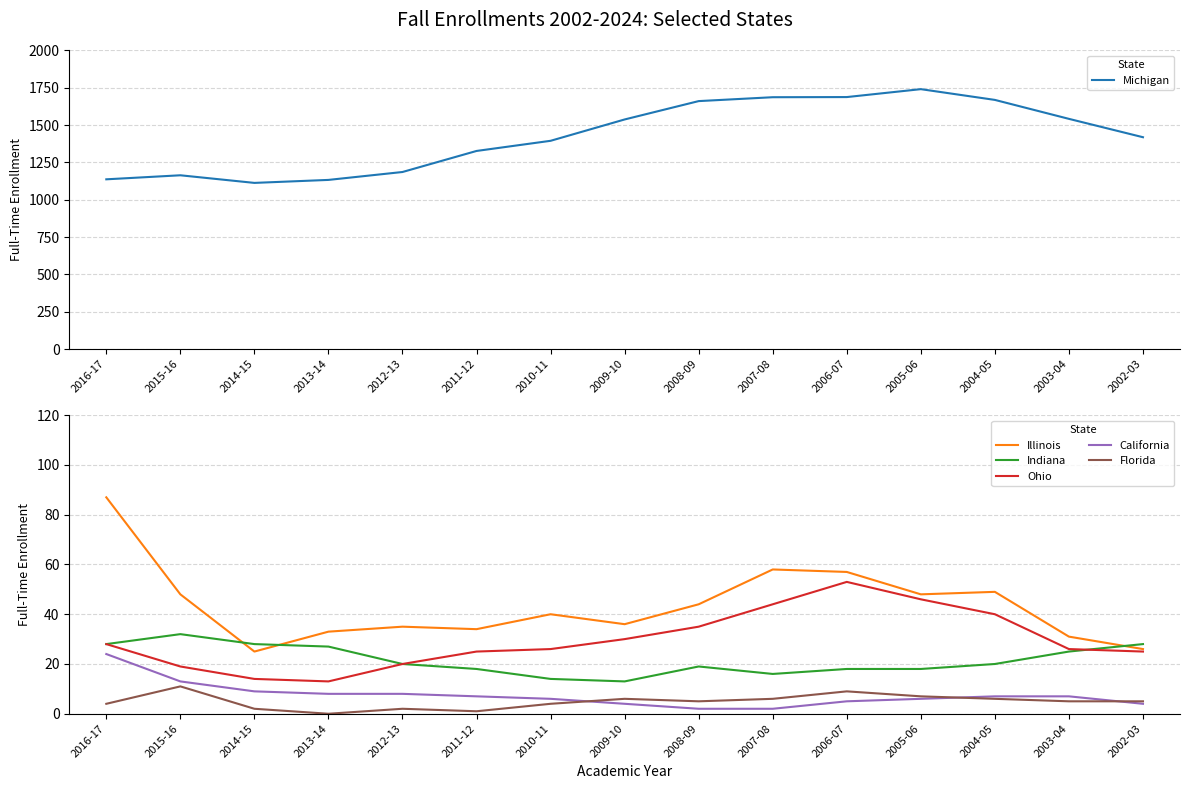

What is the sum of all Indiana values?

324